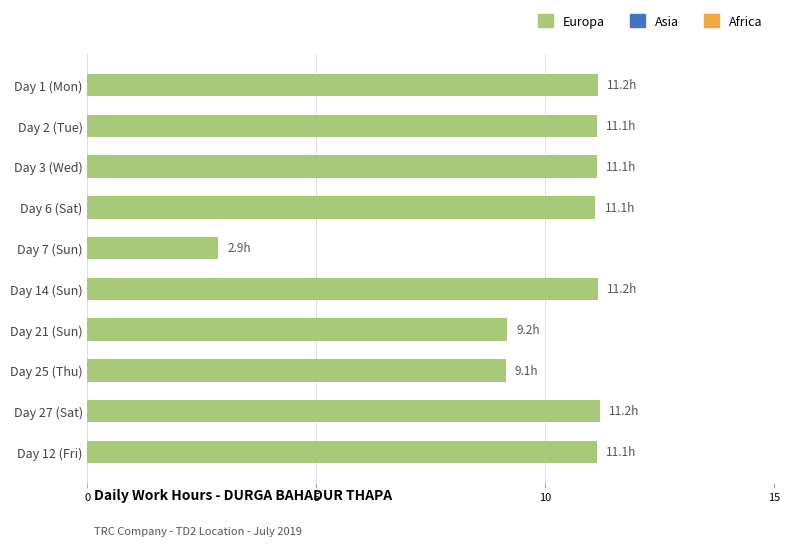

Read the value at Day 2 (Tue).

11.1